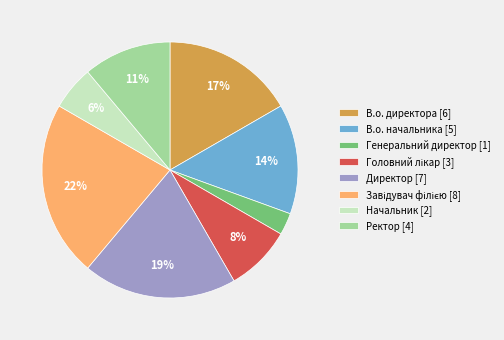

Is there any slice that represents more than half of the pie?

No